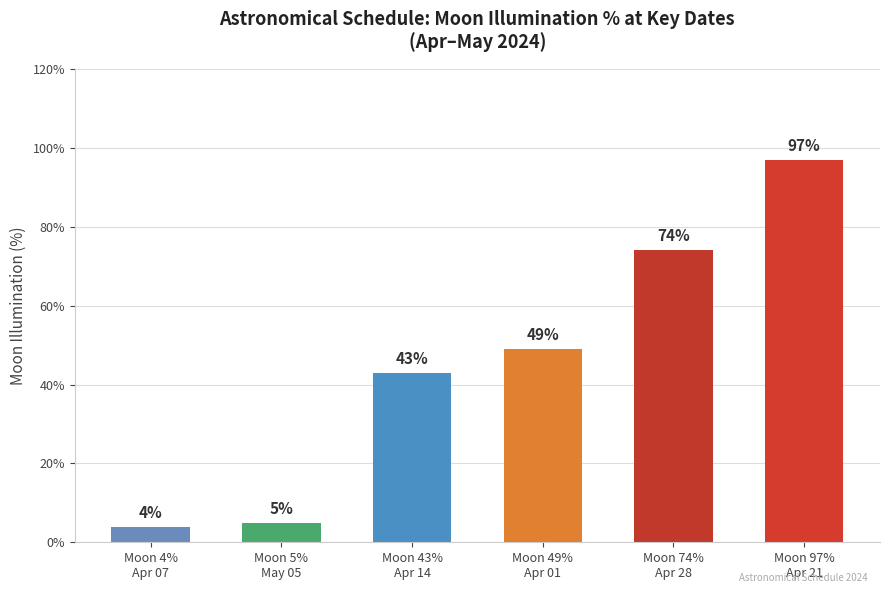

What is the change in value from Moon 5%
May 05 to Moon 97%
Apr 21?

+92